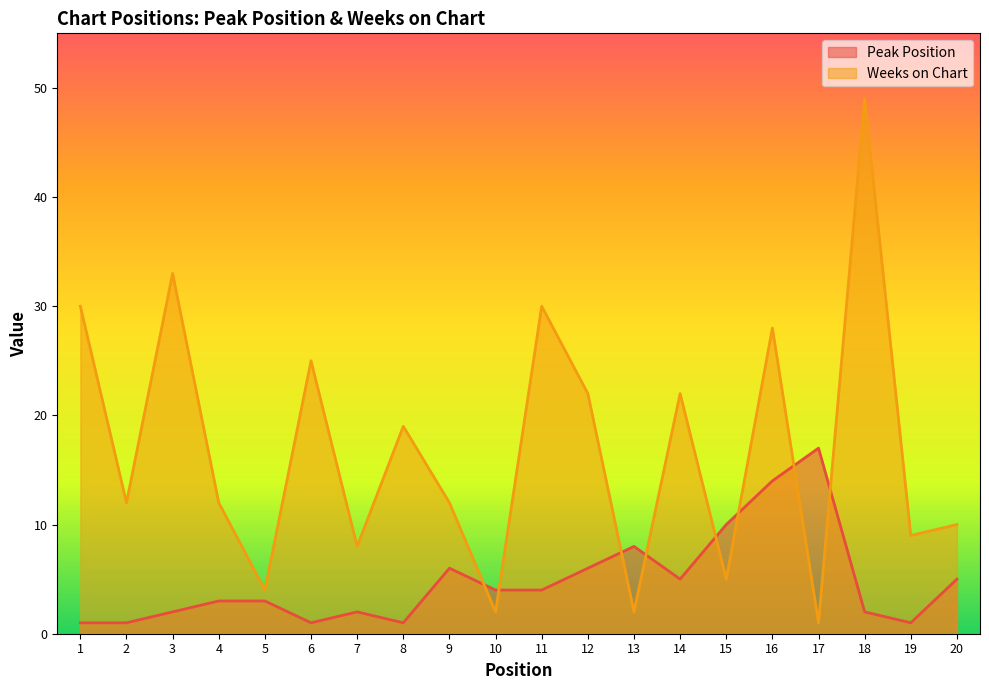

In Weeks on Chart, how many points are lower than both neighbors (excluding endpoints)?

8